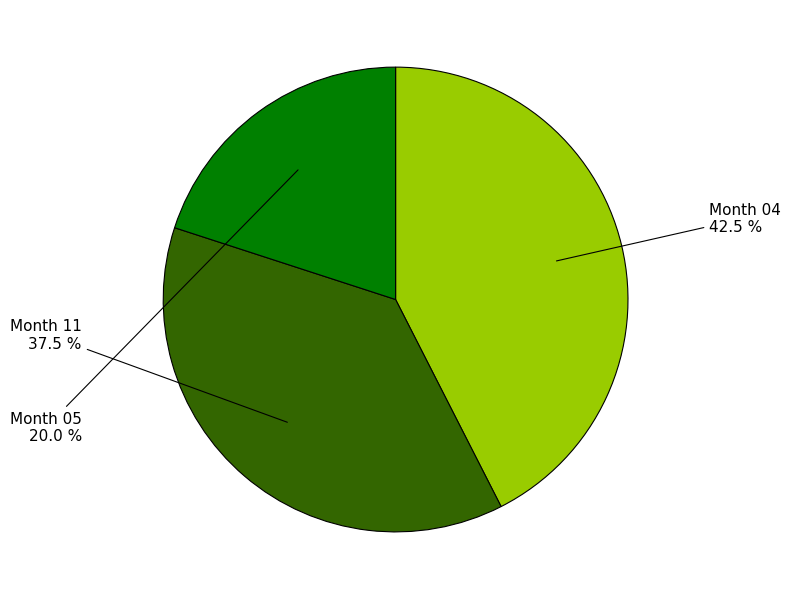

Is there a majority slice in this chart?

No